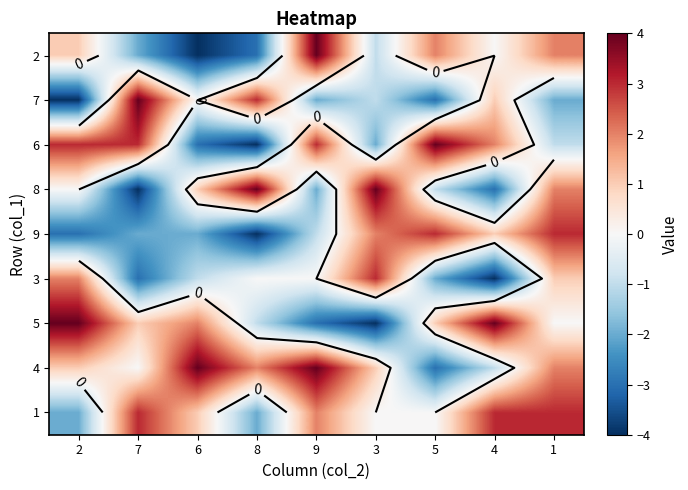

Count the 8 values in the range -2 to 2.

5